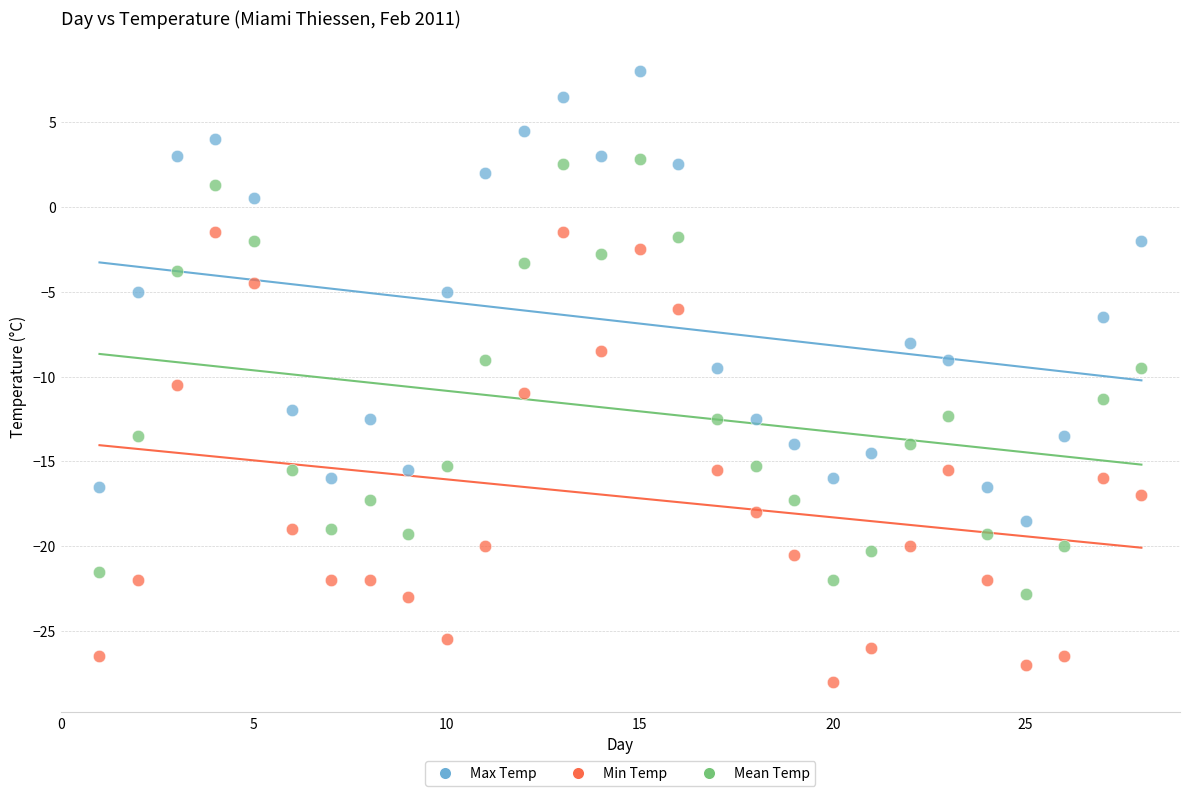

Across all data points, what is the range of Y values (max minus min)?

36.0